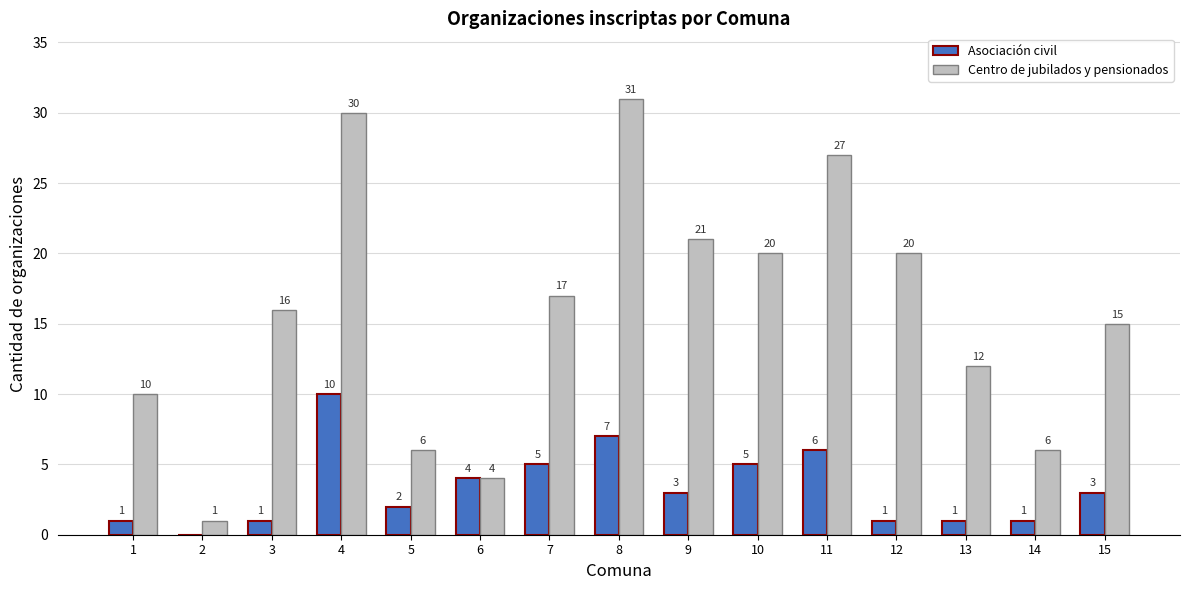

What is the highest value of the Asociación civil series?

10